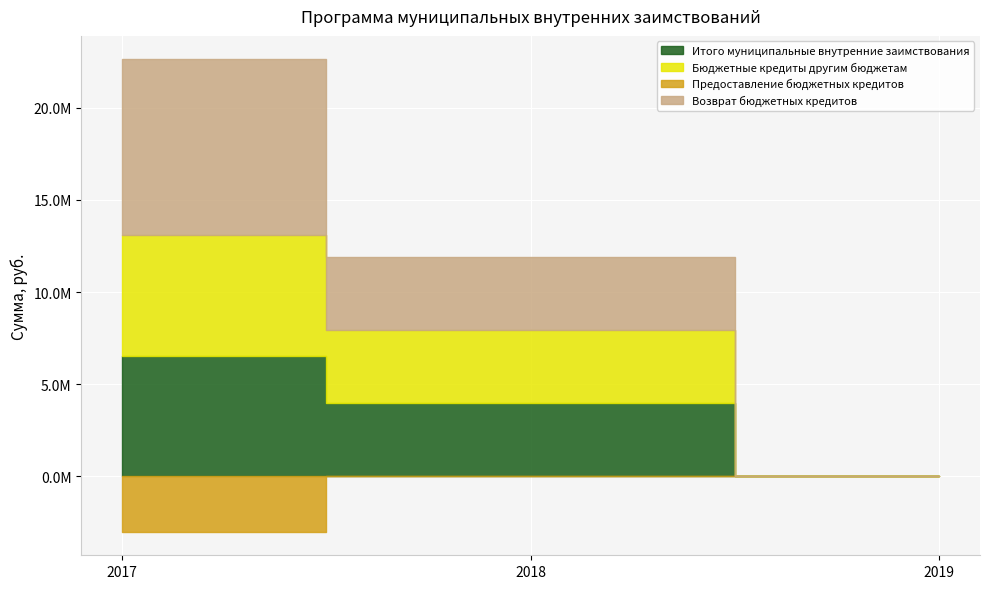

What is the value of the Возврат бюджетных кредитов point at the 1st from the left?

9540960.0